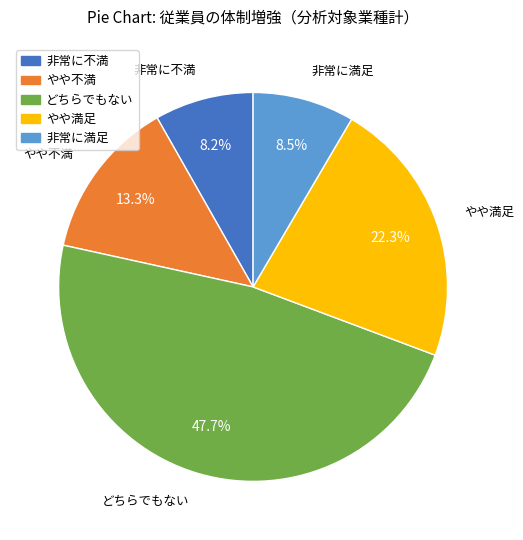

Between やや不満 and やや満足, which is larger?

やや満足